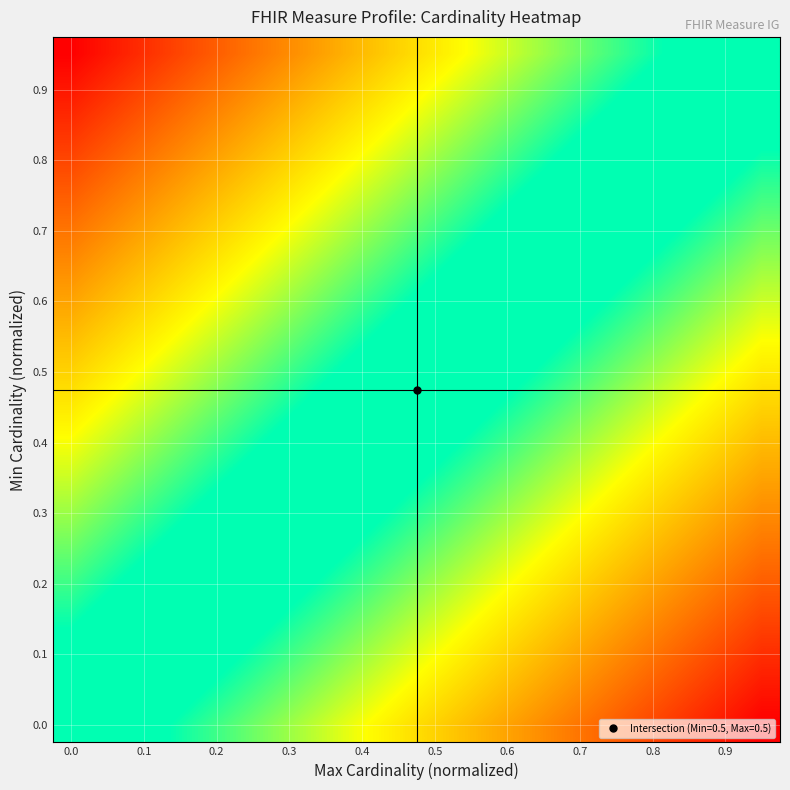

What is the maximum value shown in the chart?

1.0